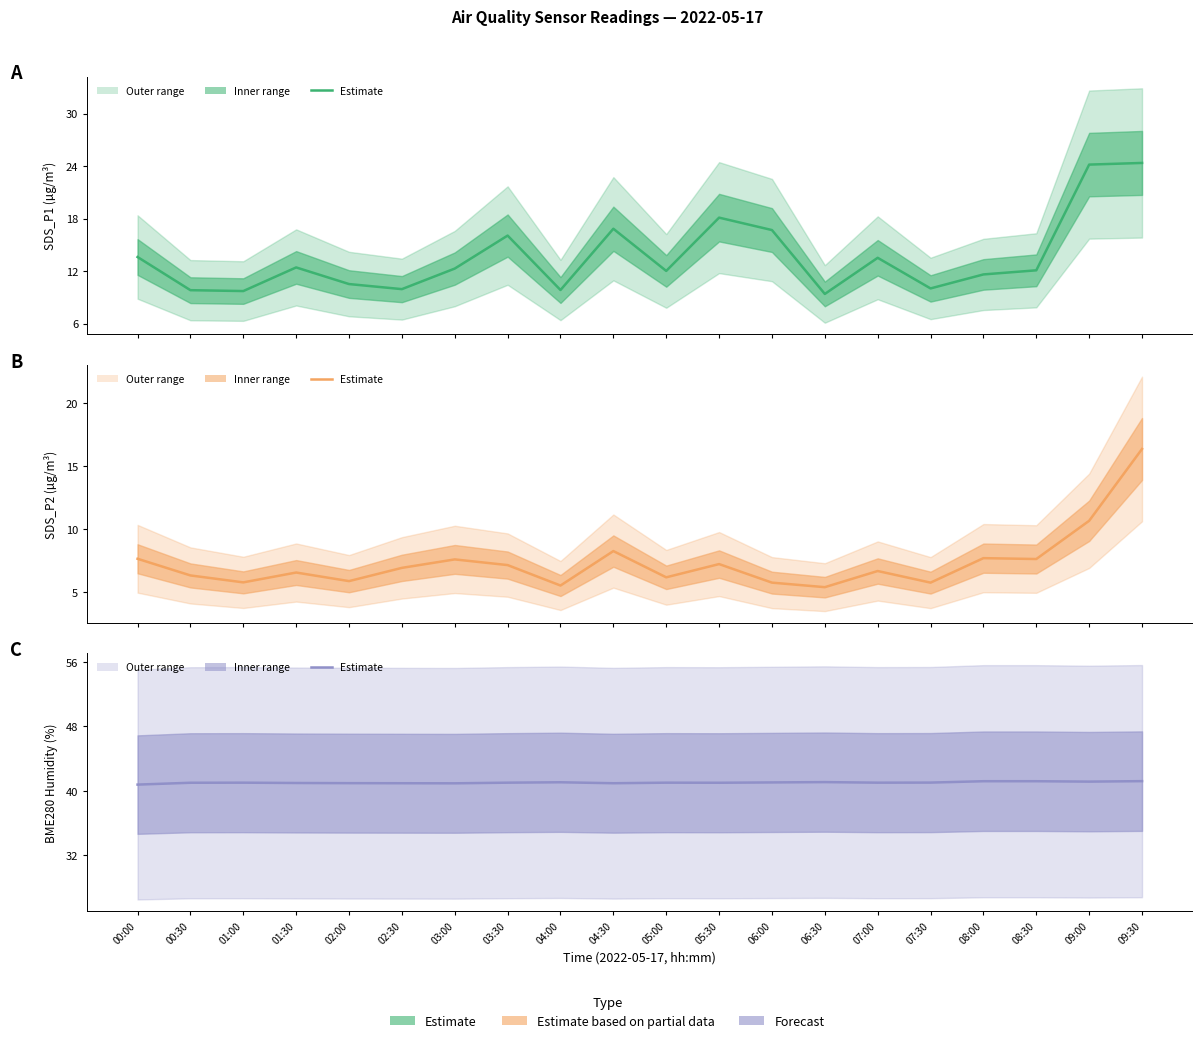

How many data points in SDS_P1 are less than 12?

8